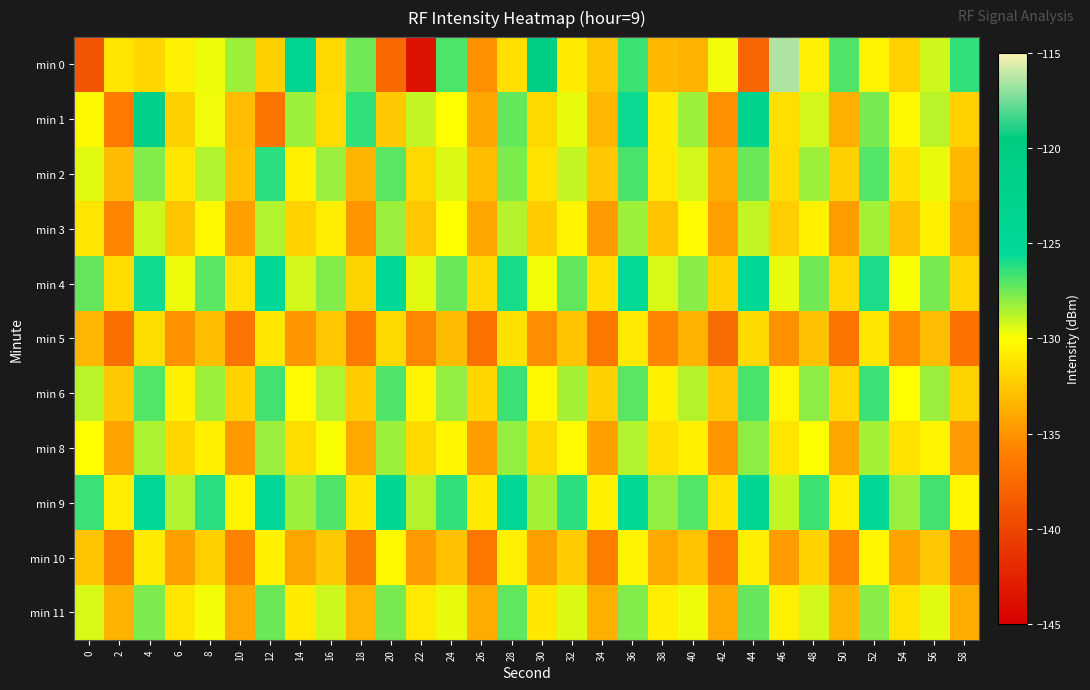

At 52, list the series in order from largest to smallest.

min 9, min 4, min 6, min 2, min 1, min 11, min 3, min 8, min 10, min 0, min 5